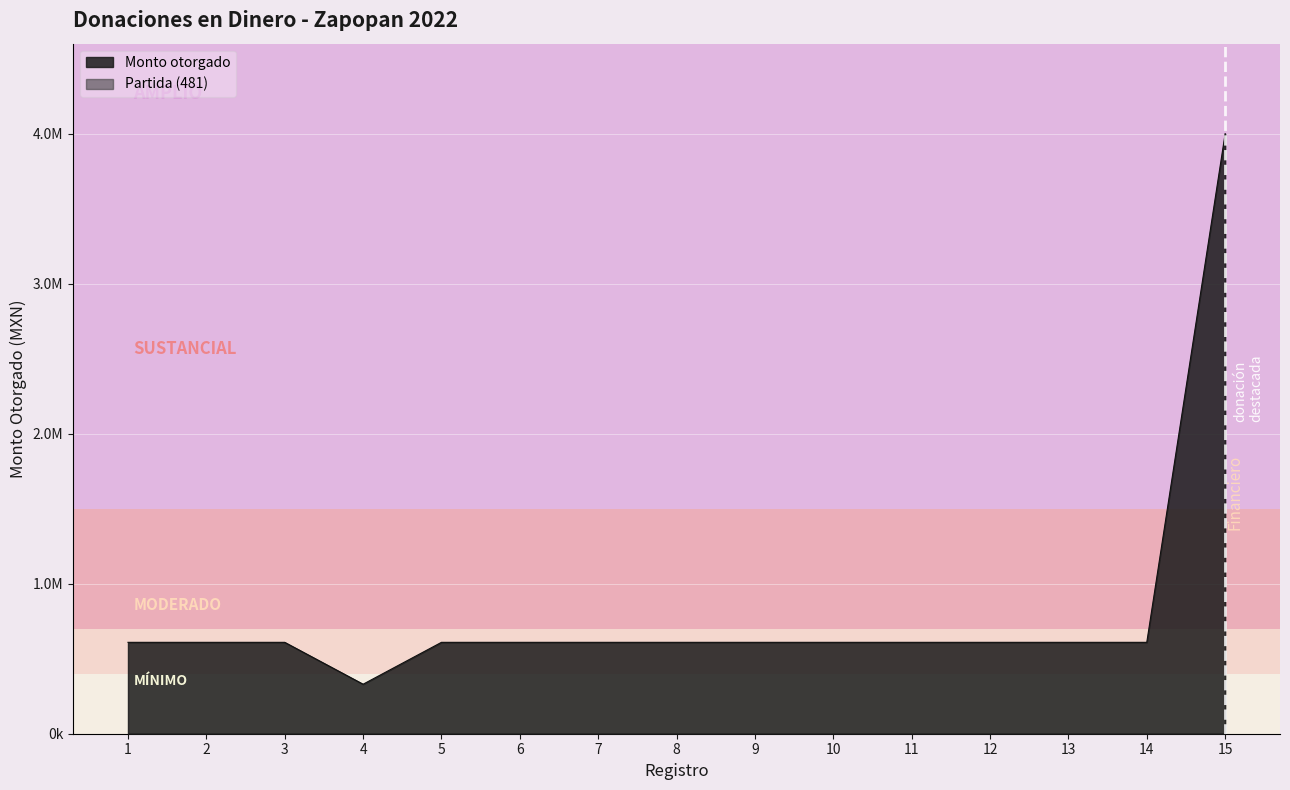

Count the number of values greater than 609230.

14